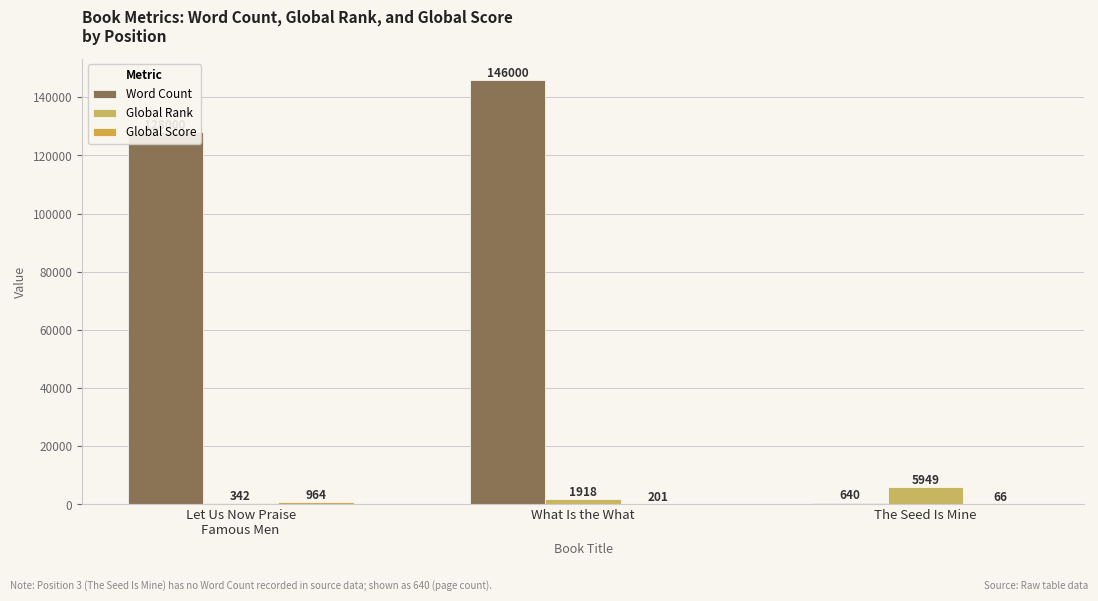

How many groups of bars are there?

3